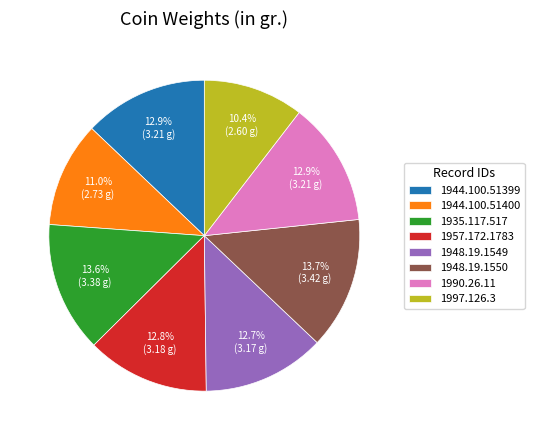

To the nearest percent, what is the difference between the 1944.100.51400 and 1990.26.11 slice percentages?

2%